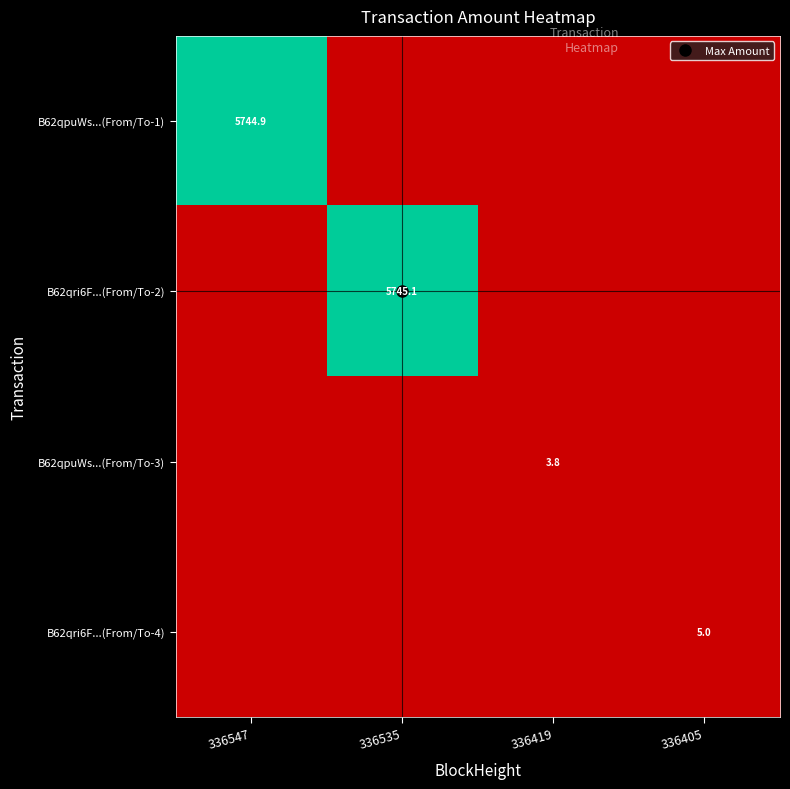

Which category has the lowest value across all series?

336535